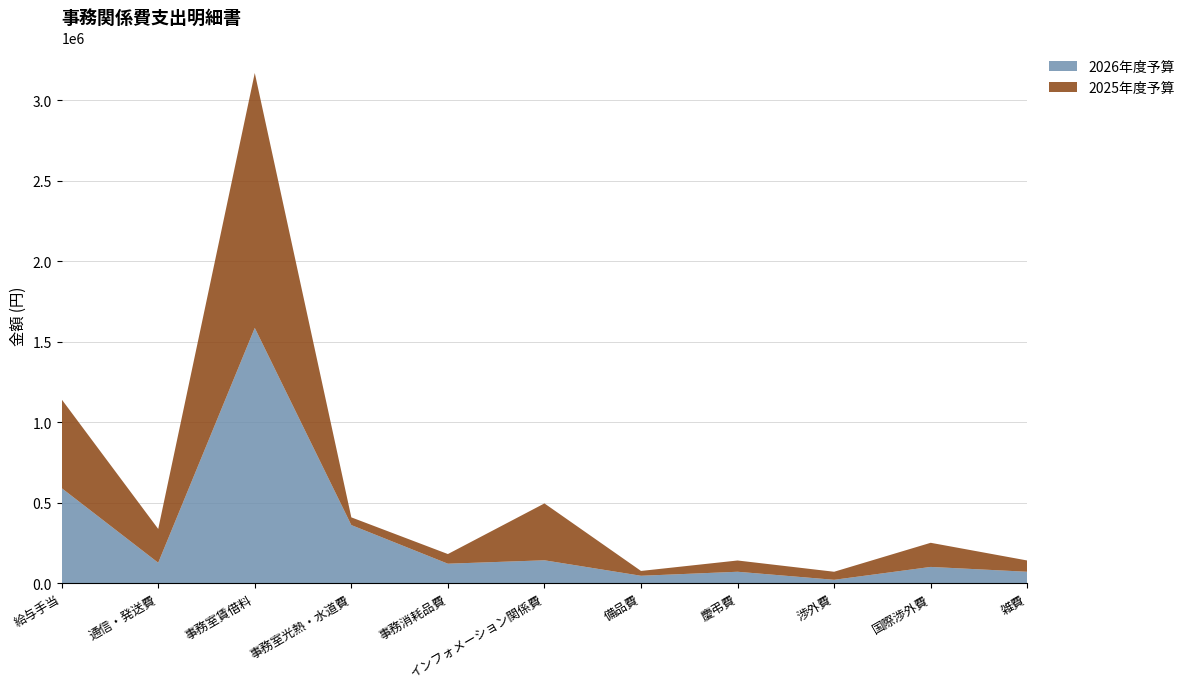

Reading right to left, what are all the values shown in this chart?

2026年度予算: 雑費=70000	国際渉外費=100000	渉外費=20000	慶弔費=70000	備品費=45000	インフォメーション関係費=141240	事務消耗品費=120000	事務室光熱・水道費=360000	事務室賃借料=1585320	通信・発送費=126000	給与手当=589600
2025年度予算: 雑費=70000	国際渉外費=150000	渉外費=50000	慶弔費=70000	備品費=30000	インフォメーション関係費=353380	事務消耗品費=60000	事務室光熱・水道費=48000	事務室賃借料=1584000	通信・発送費=210000	給与手当=551600